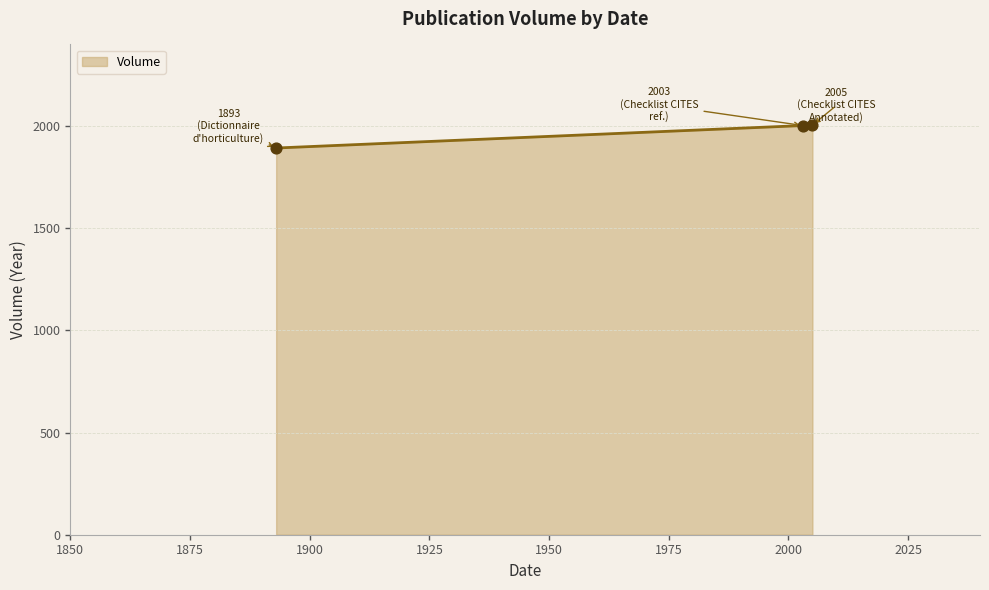

What is the change in value from 2005 to 2003?

-2